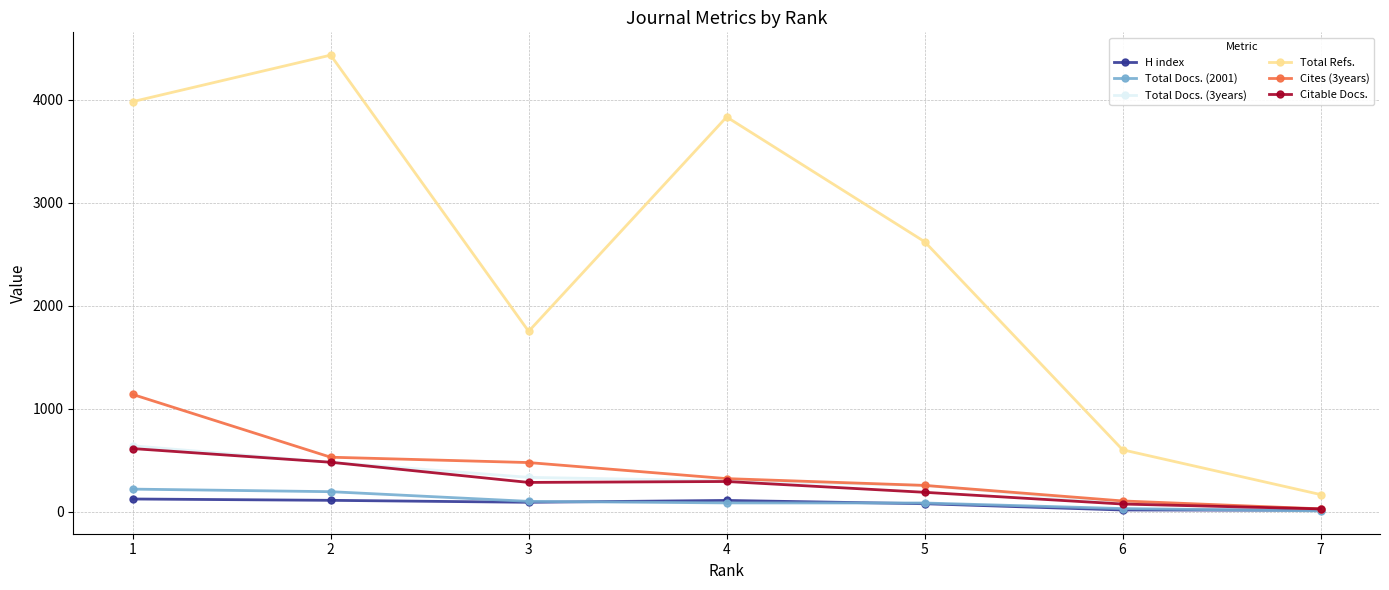

At which label does Citable Docs. reach its minimum?

7